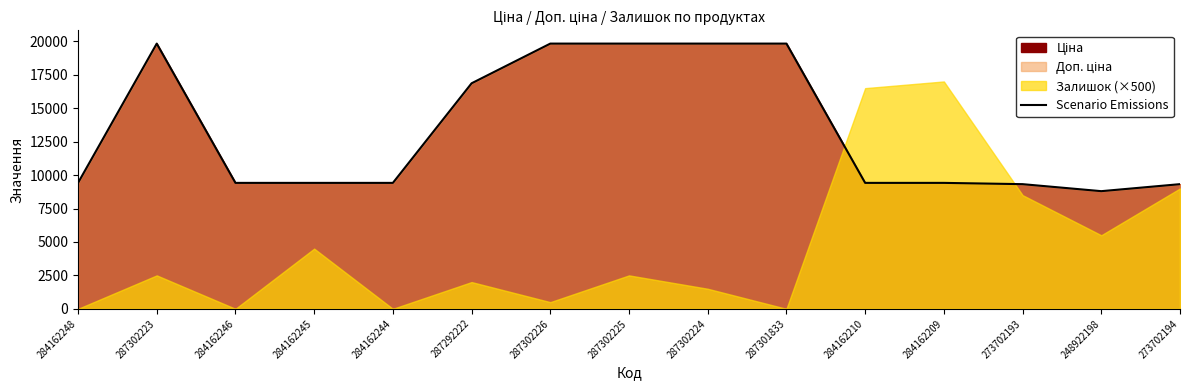

What is the sum of all values?

199960.1